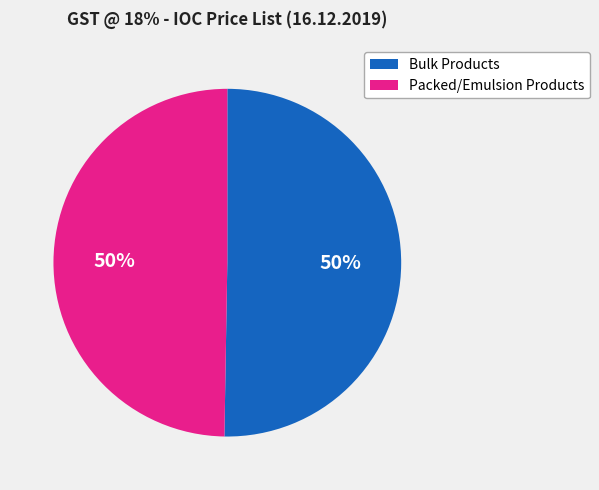

How many segments does this pie chart have?

2